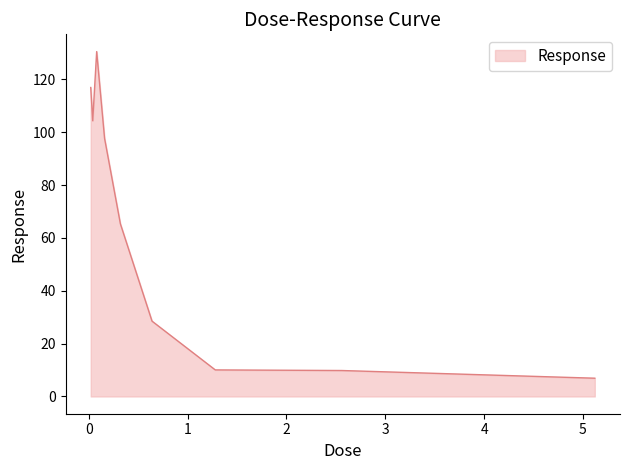

What is the difference between the second highest and second lowest values?

107.1